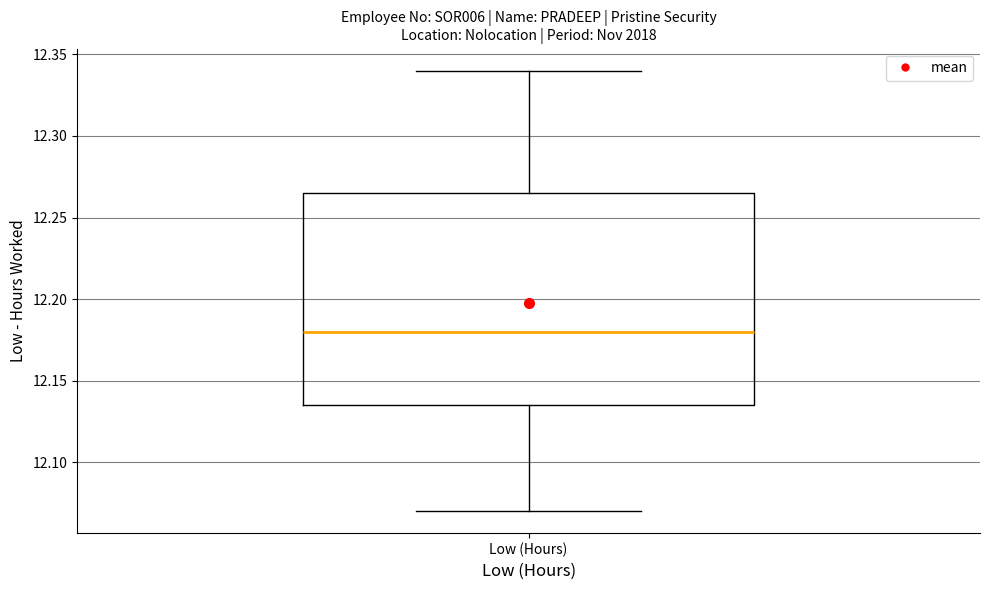

Where does the median line of the box for Low (Hours) sit on the y-axis? The values are not printed on the chart, so give them approximately, as read against the axis.

12.180